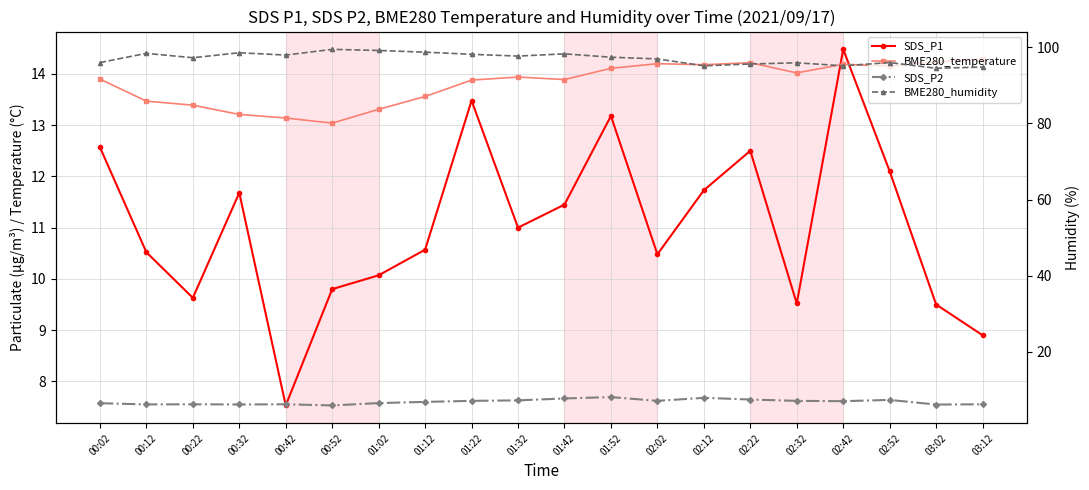

Reading right to left, extract all data points from this chart.

SDS_P1: 03:12=8.9	03:02=9.5	02:52=12.1	02:42=14.5	02:32=9.5	02:22=12.5	02:12=11.7	02:02=10.5	01:52=13.2	01:42=11.4	01:32=11.0	01:22=13.5	01:12=10.6	01:02=10.1	00:52=9.8	00:42=7.5	00:32=11.7	00:22=9.6	00:12=10.5	00:02=12.6
BME280_temperature: 03:12=14.3	03:02=14.2	02:52=14.2	02:42=14.2	02:32=14.0	02:22=14.2	02:12=14.2	02:02=14.2	01:52=14.1	01:42=13.9	01:32=13.9	01:22=13.9	01:12=13.6	01:02=13.3	00:52=13.0	00:42=13.1	00:32=13.2	00:22=13.4	00:12=13.5	00:02=13.9
SDS_P2: 03:12=6.2	03:02=6.2	02:52=7.4	02:42=7.1	02:32=7.2	02:22=7.5	02:12=8.0	02:02=7.2	01:52=8.2	01:42=7.8	01:32=7.3	01:22=7.2	01:12=6.9	01:02=6.6	00:52=6.0	00:42=6.2	00:32=6.2	00:22=6.2	00:12=6.2	00:02=6.5
BME280_humidity: 03:12=94.8	03:02=94.5	02:52=96.0	02:42=95.1	02:32=95.9	02:22=95.6	02:12=95.1	02:02=96.9	01:52=97.4	01:42=98.3	01:32=97.7	01:22=98.1	01:12=98.7	01:02=99.2	00:52=99.4	00:42=97.9	00:32=98.5	00:22=97.2	00:12=98.4	00:02=96.0